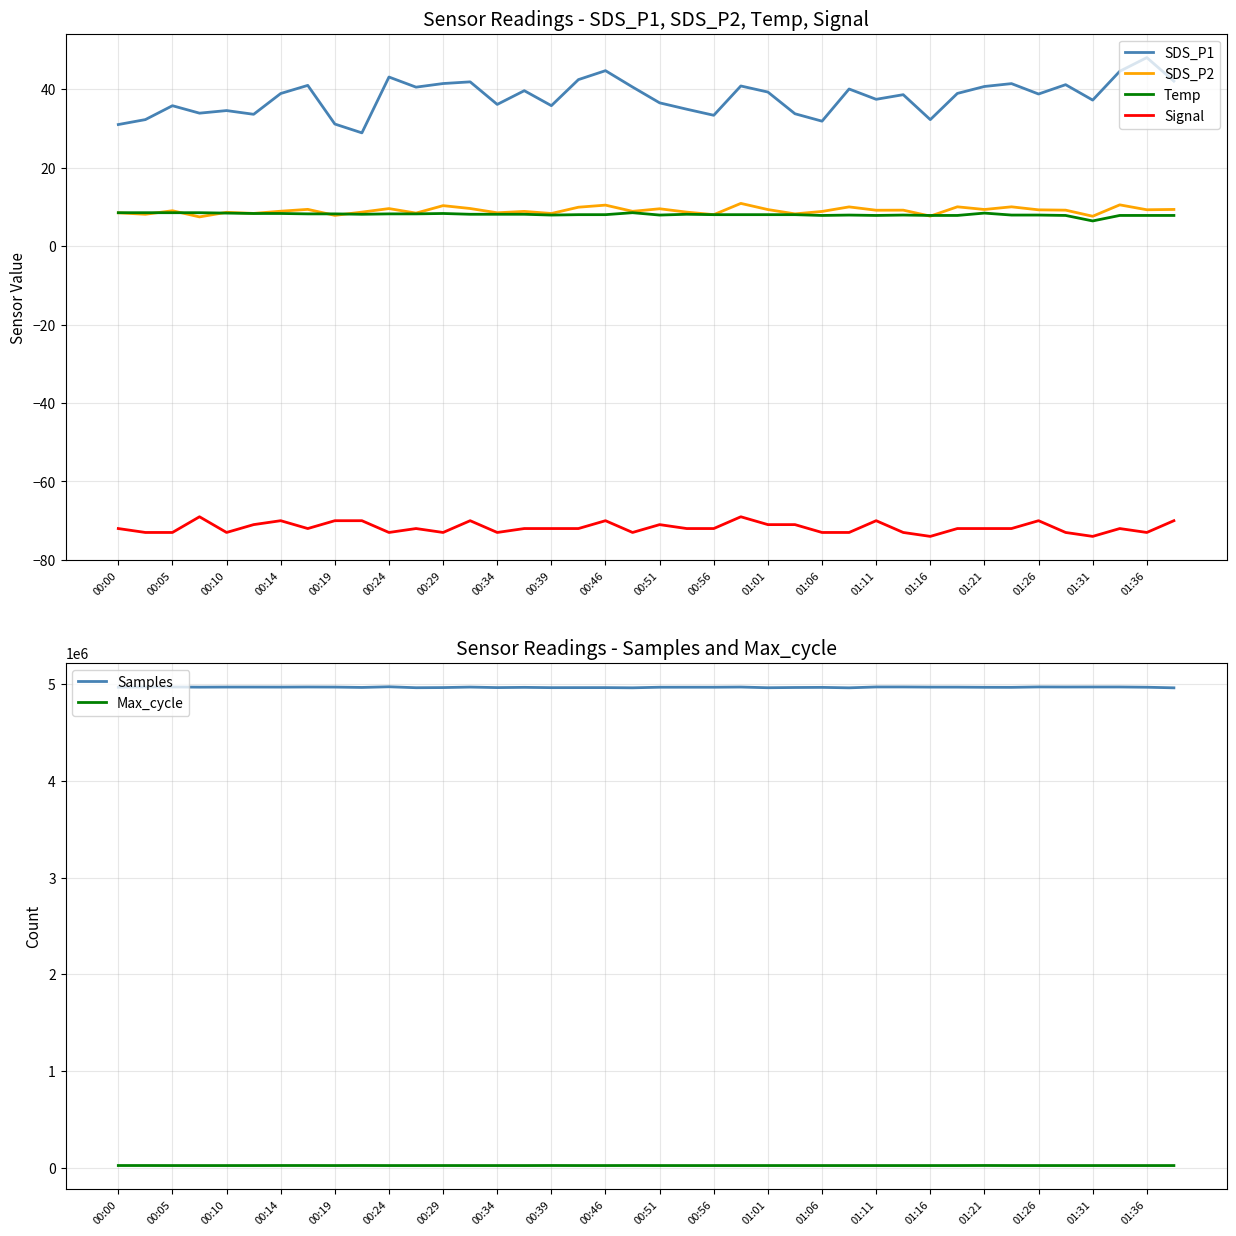

True or false: SDS_P1 and Signal cross at least once.

False